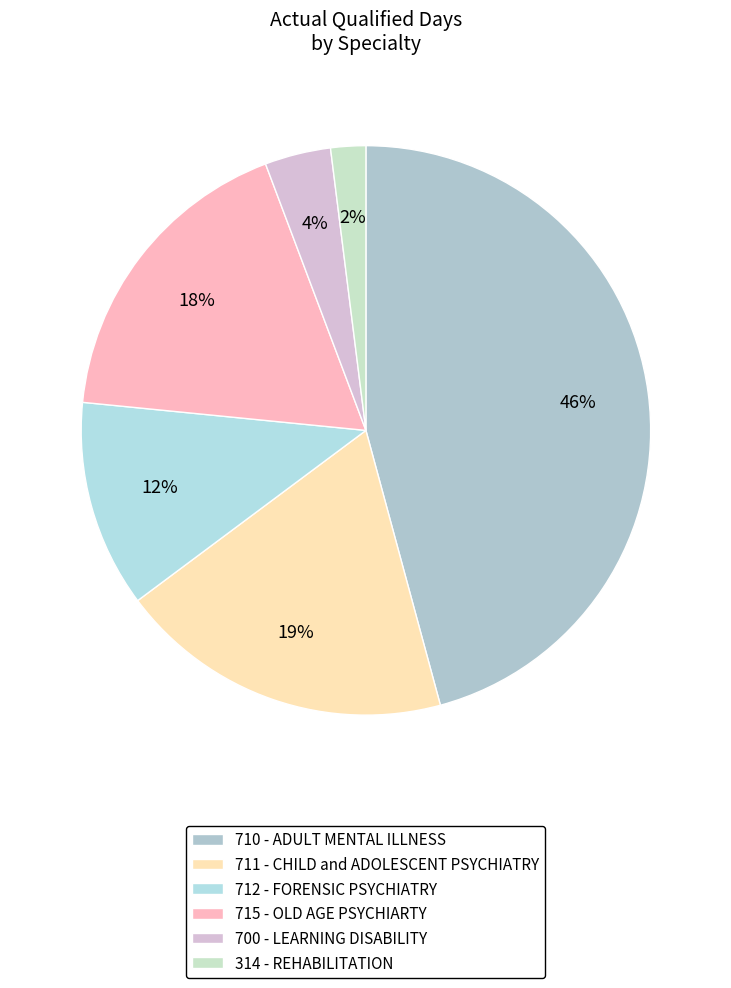

To the nearest percent, what portion does 710 - ADULT MENTAL ILLNESS represent?

46%